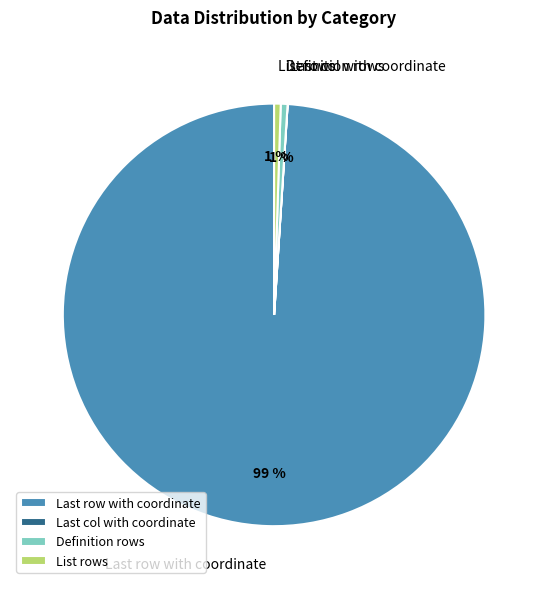

Do Definition rows and List rows together represent more than half of the pie?

No